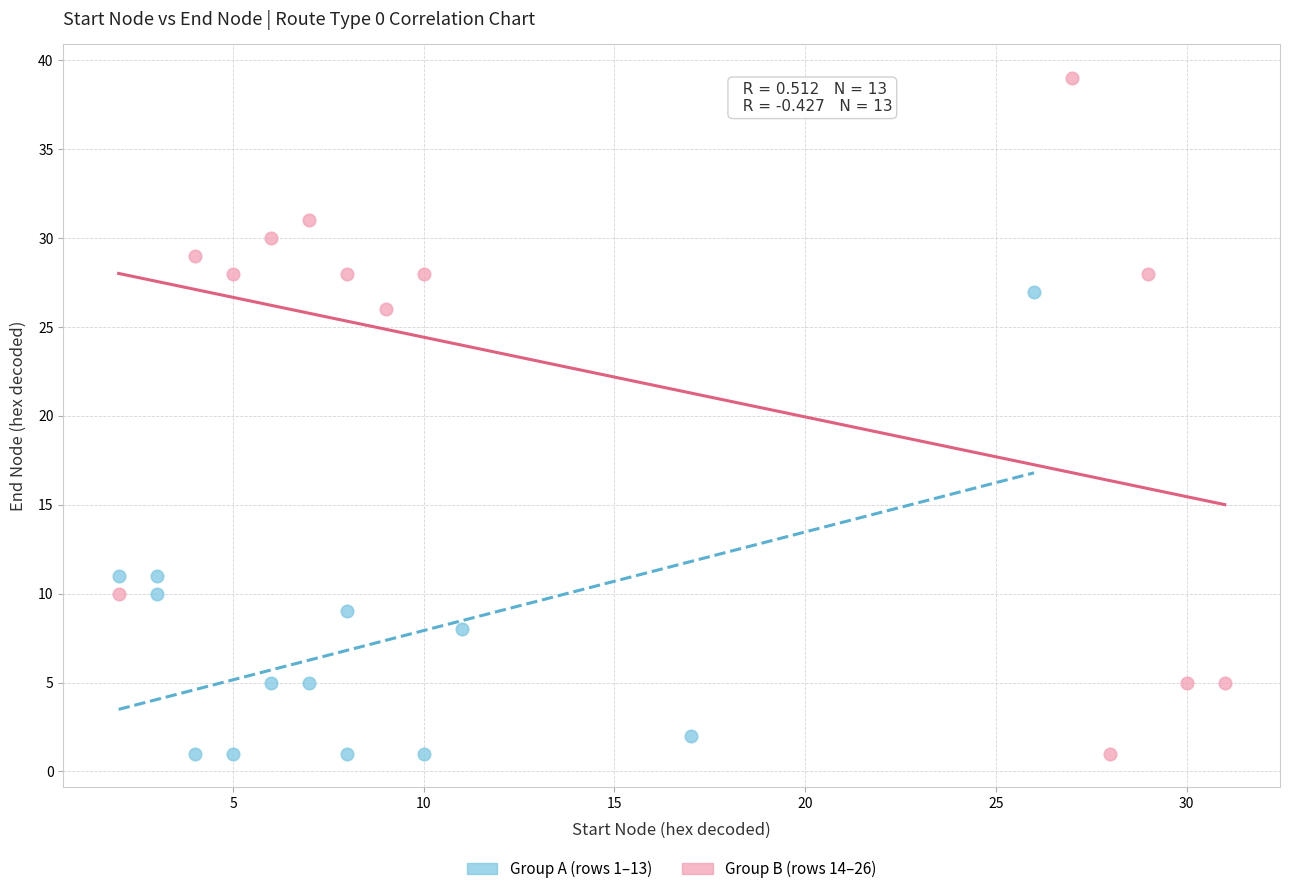

Which series contains the highest Y value?

Group B (rows 14–26)